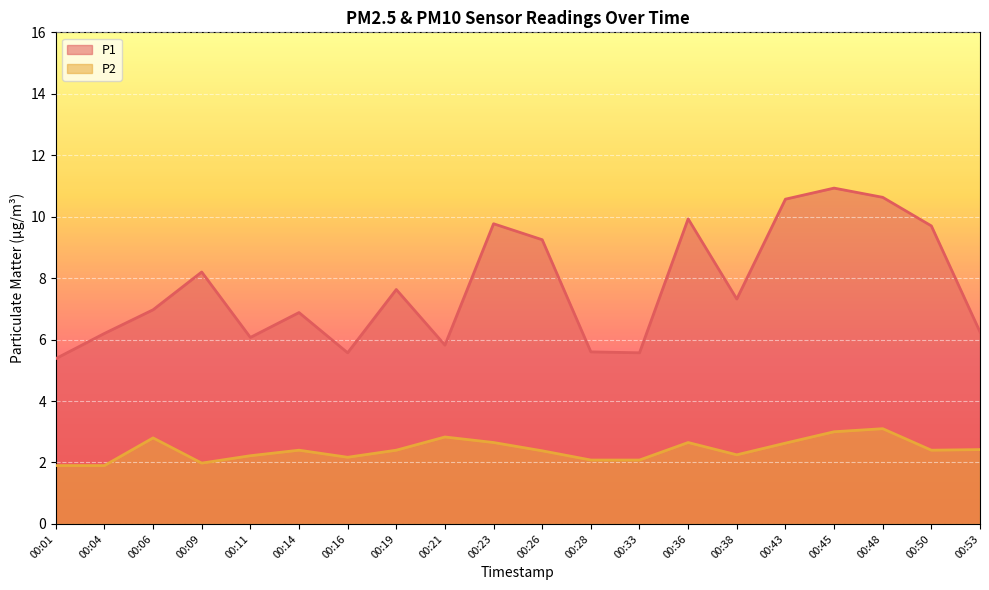

Rank the series by their average value, from lowest to highest.

P2, P1